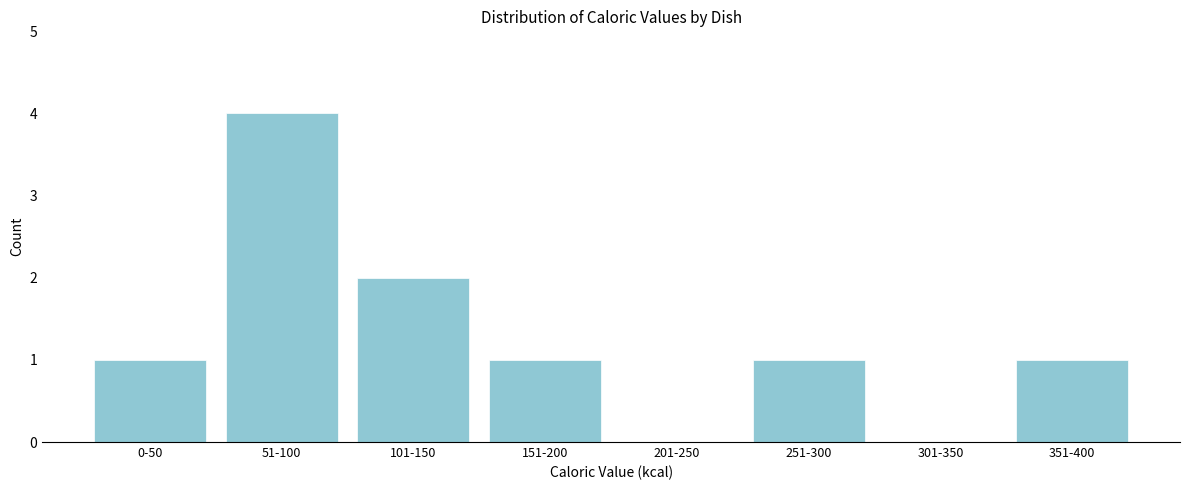

Reading left to right, transcribe all the data shown in this chart.

0-50=1	51-100=4	101-150=2	151-200=1	201-250=0	251-300=1	301-350=0	351-400=1